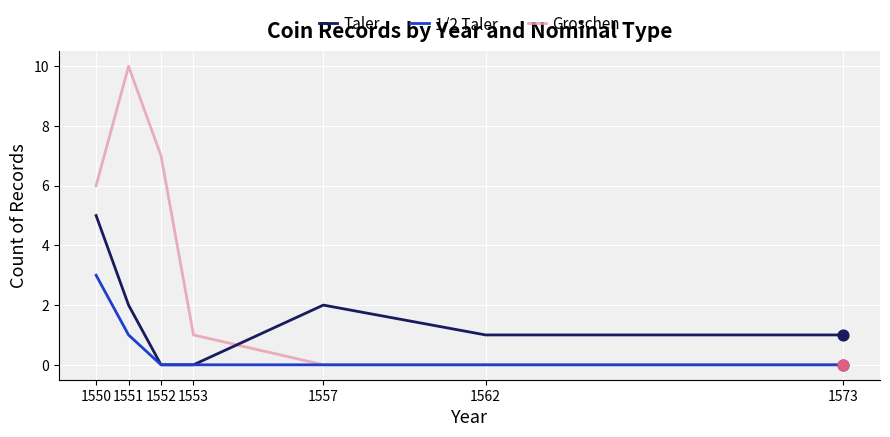

At how many categories does at least one series exceed 0?

7